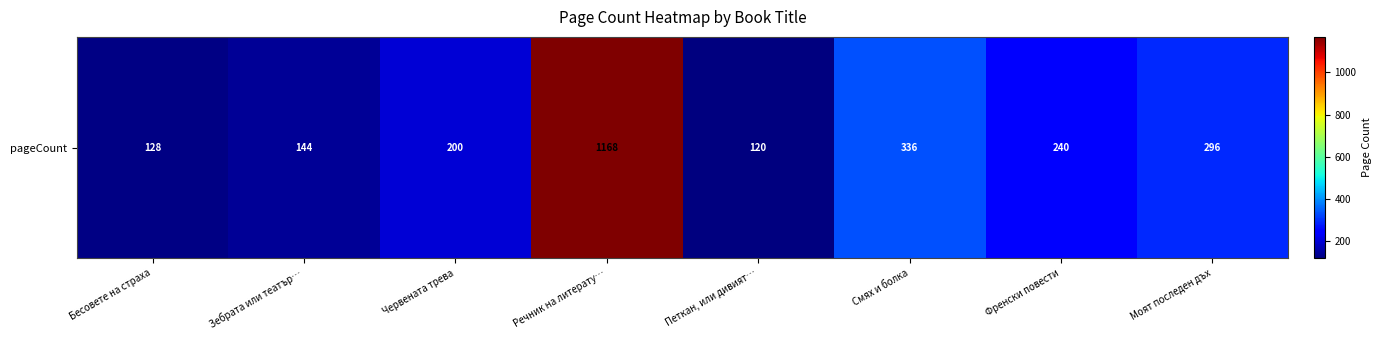

What is the greatest value displayed?

1168